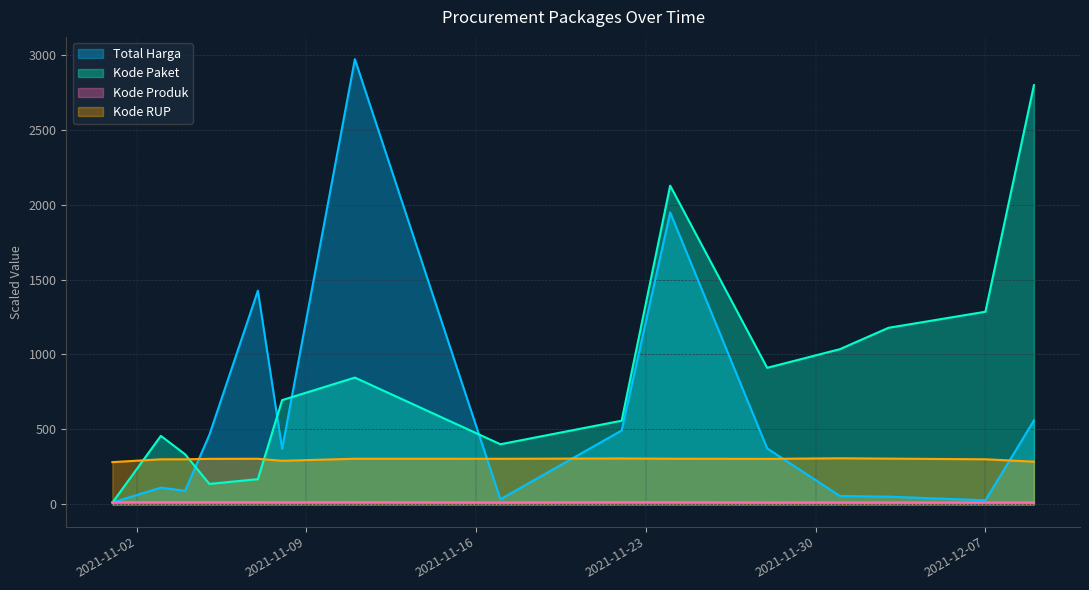

What are all the series names shown in the legend?

Total Harga, Kode Paket, Kode Produk, Kode RUP